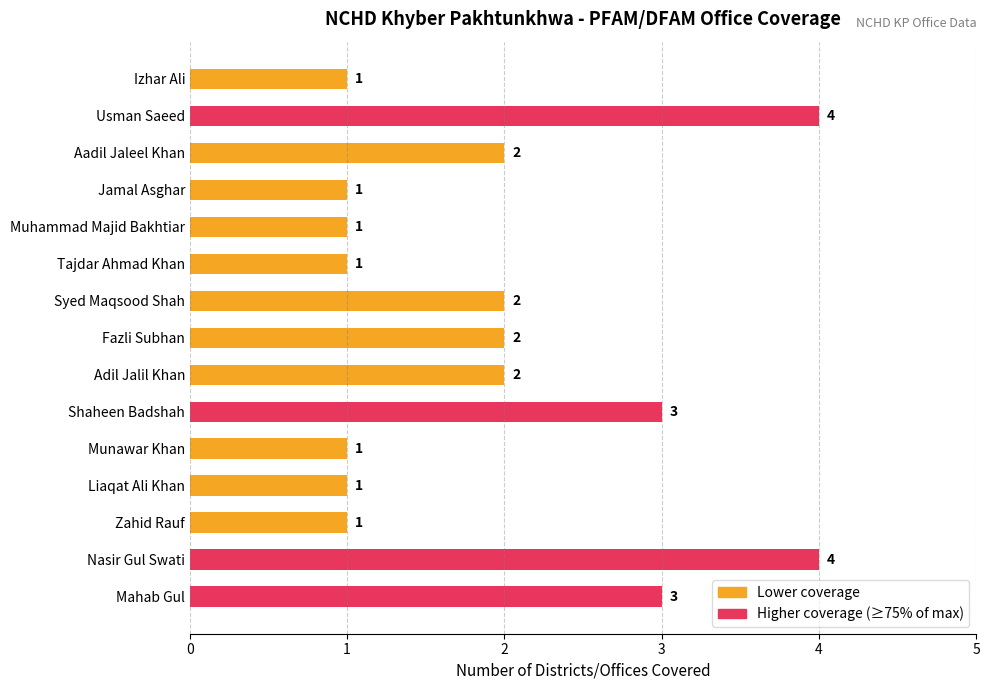

How many values are below 2?

7